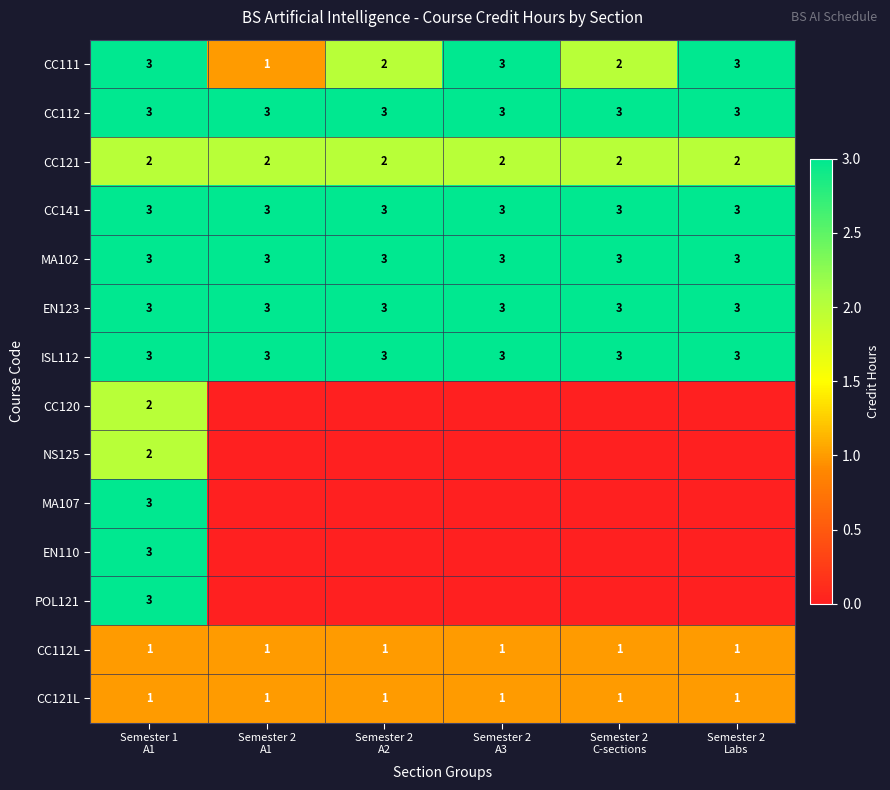

What is the spread (max minus min) of values at Semester 2
A2?

3